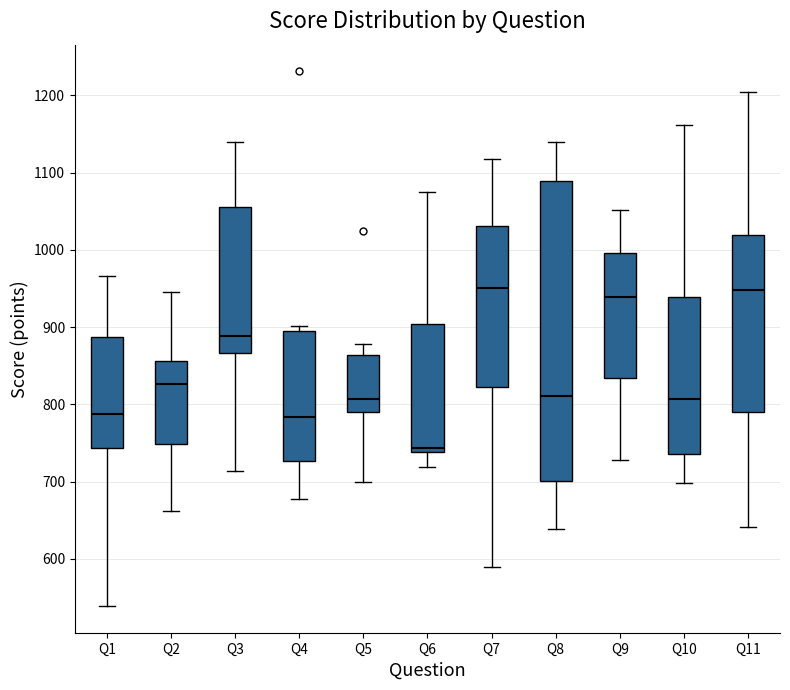

Where is the lower edge of the box for Q8 on the y-axis? The values are not printed on the chart, so give them approximately, as read against the axis.

700